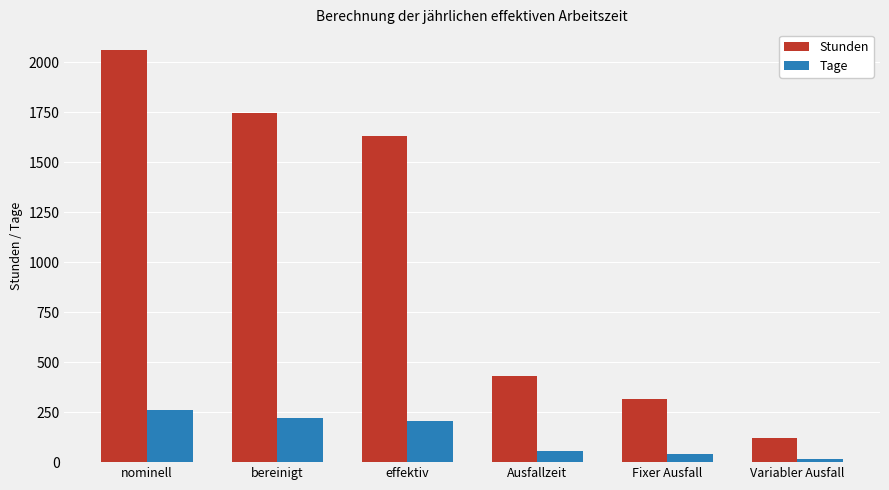

List the series in order of their peak value, highest first.

Stunden, Tage